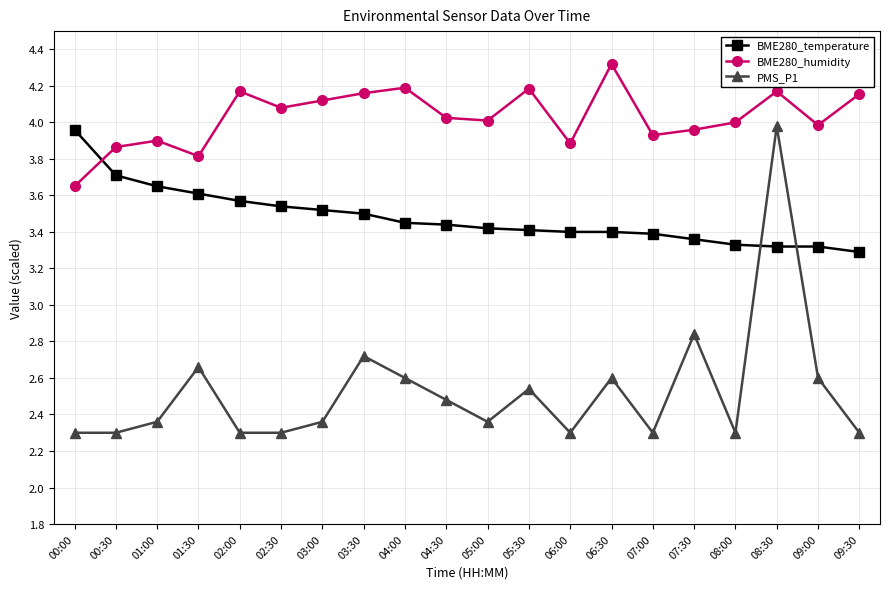

Between 03:00 and 08:30, which series saw the biggest shift?

PMS_P1